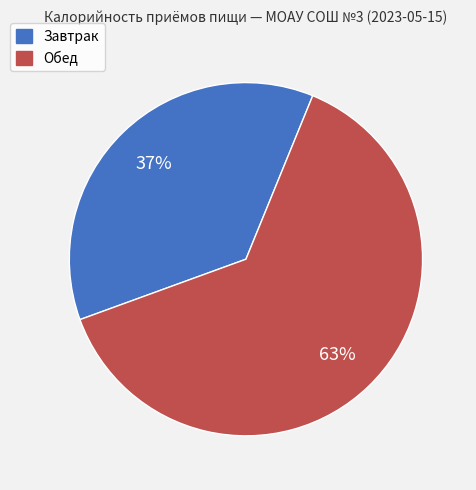

How many slices are in this pie chart?

2